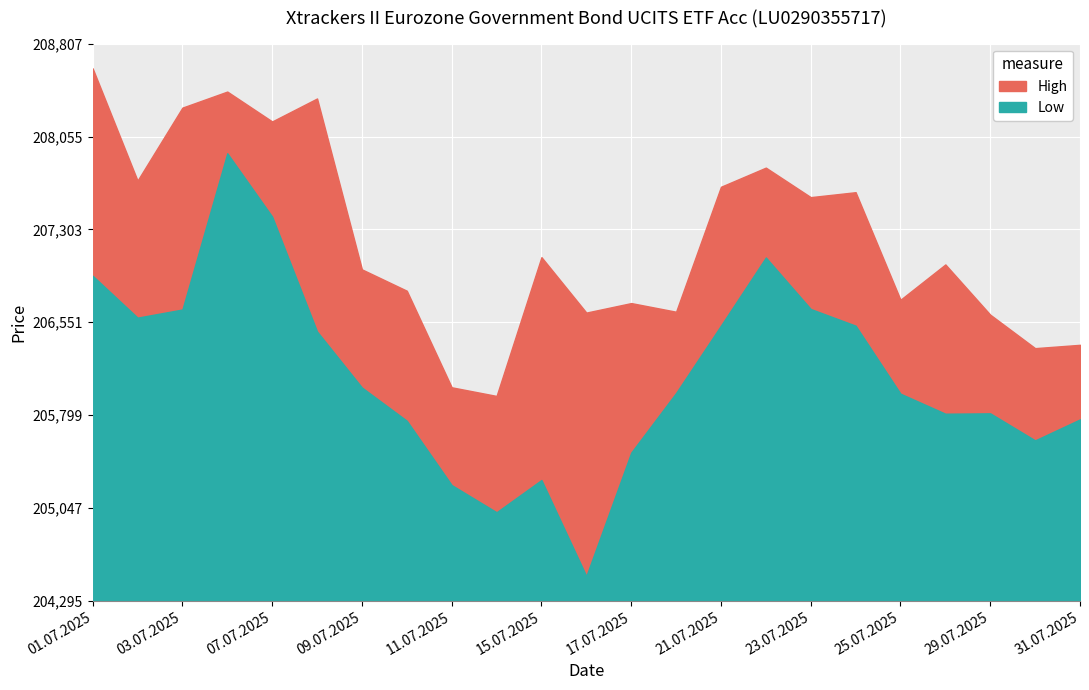

Is the value of High at 21.07.2025 greater than the value of Low at 01.07.2025?

Yes